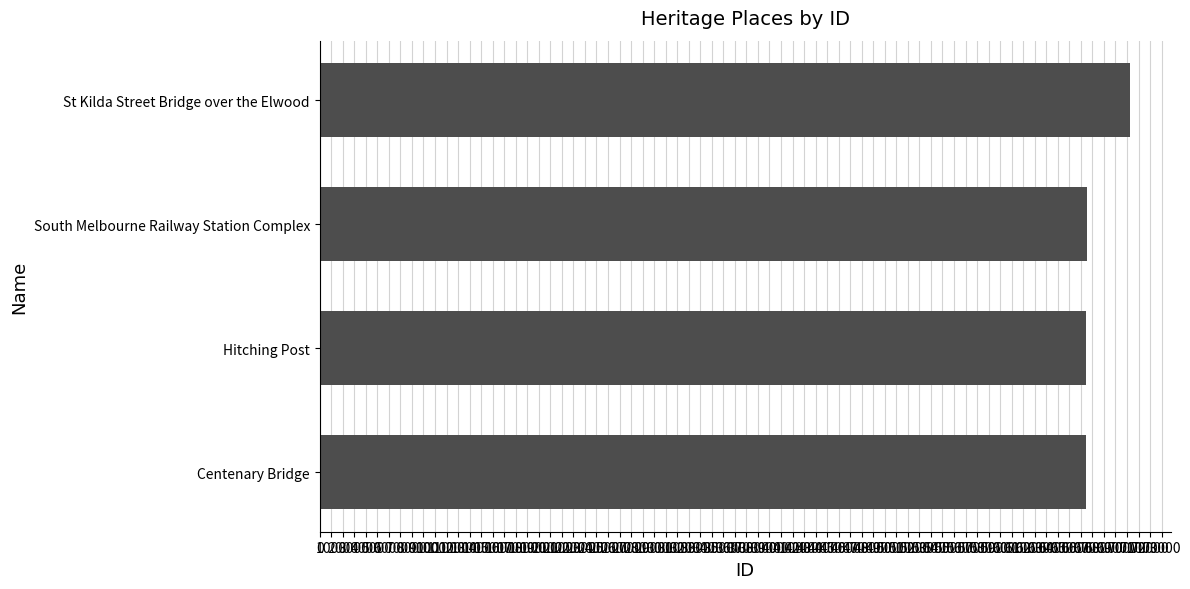

Approximately how many times larger is the value at Centenary Bridge compared to Hitching Post?

1.0